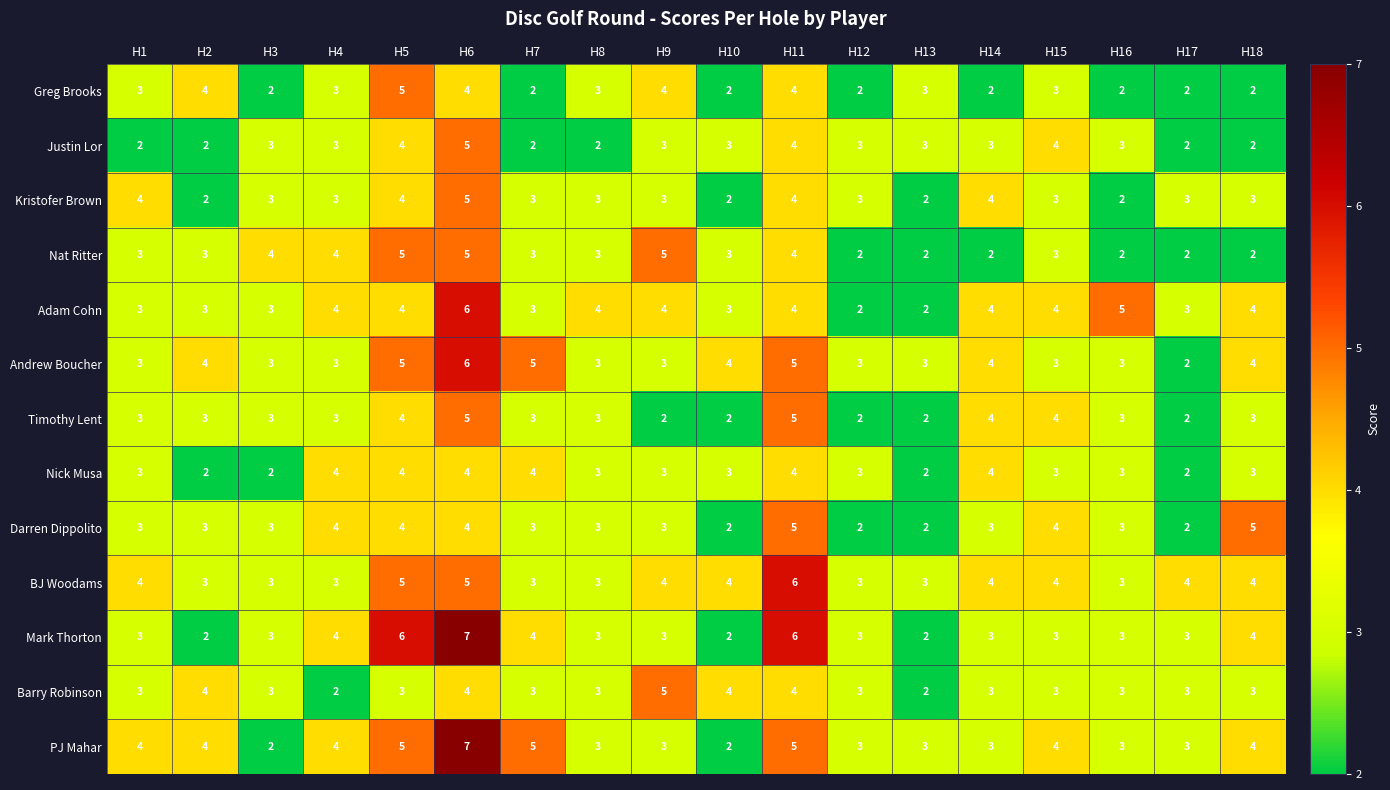

At which category is the sum across all series the highest?

H6